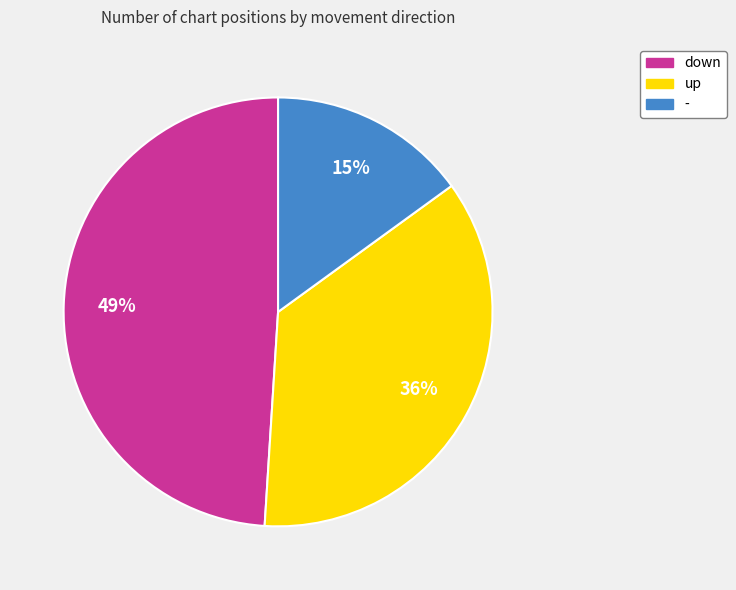

Is it true that - is 15% of the pie?

True